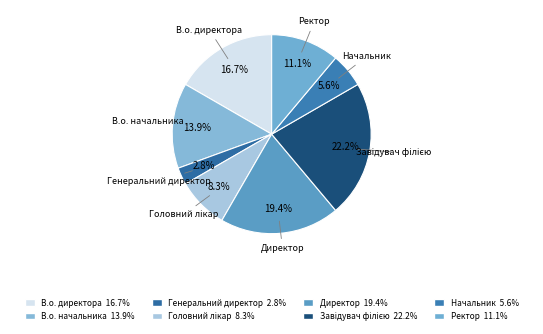

Count the number of slices in the pie.

8